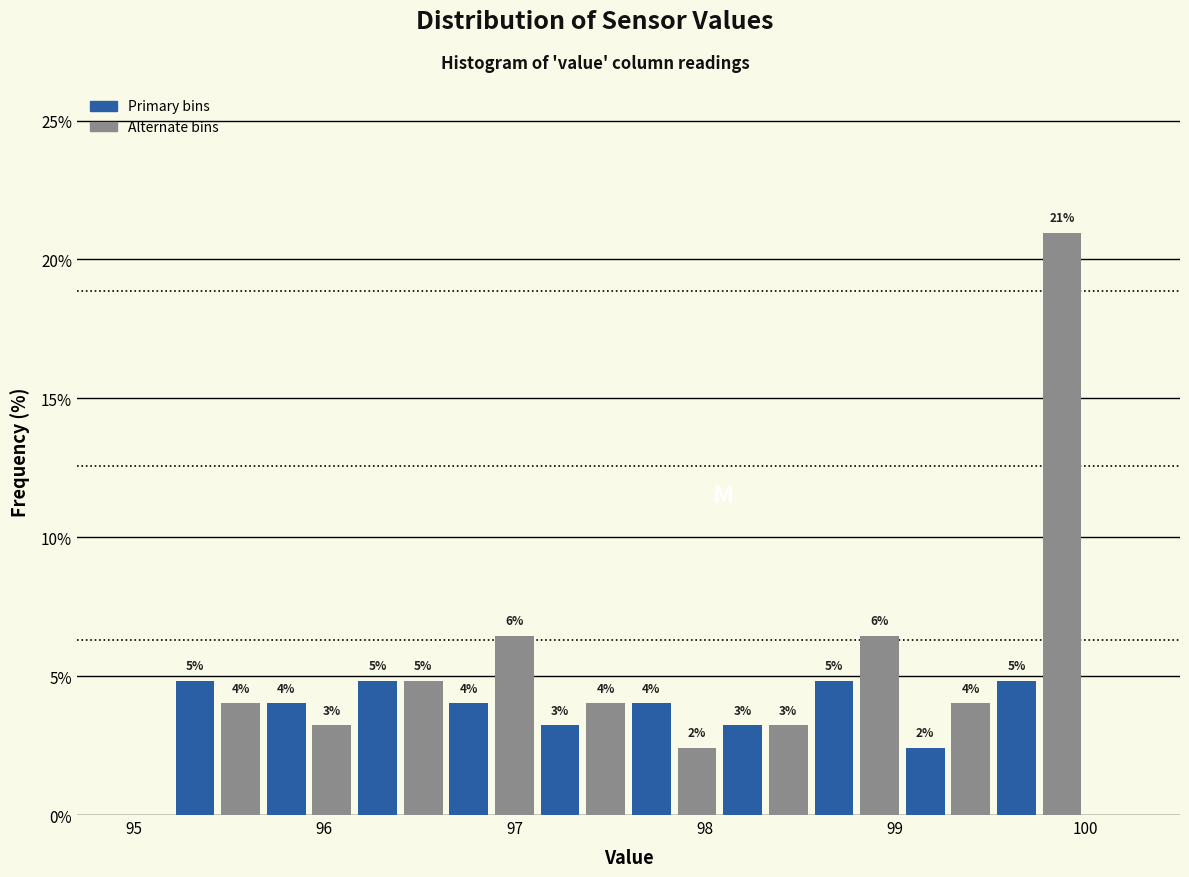

Read against the x-axis, roughly where is the centre of the tallest bar?

99.9